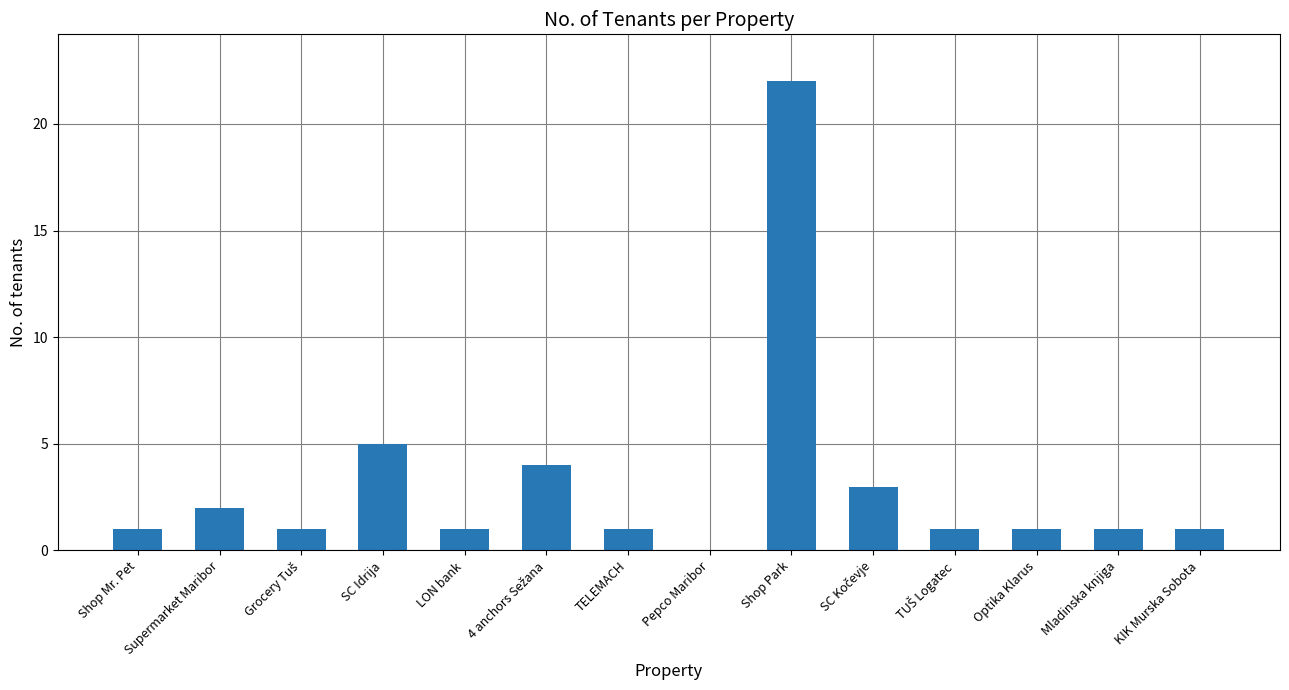

What is the sum of all values?

44